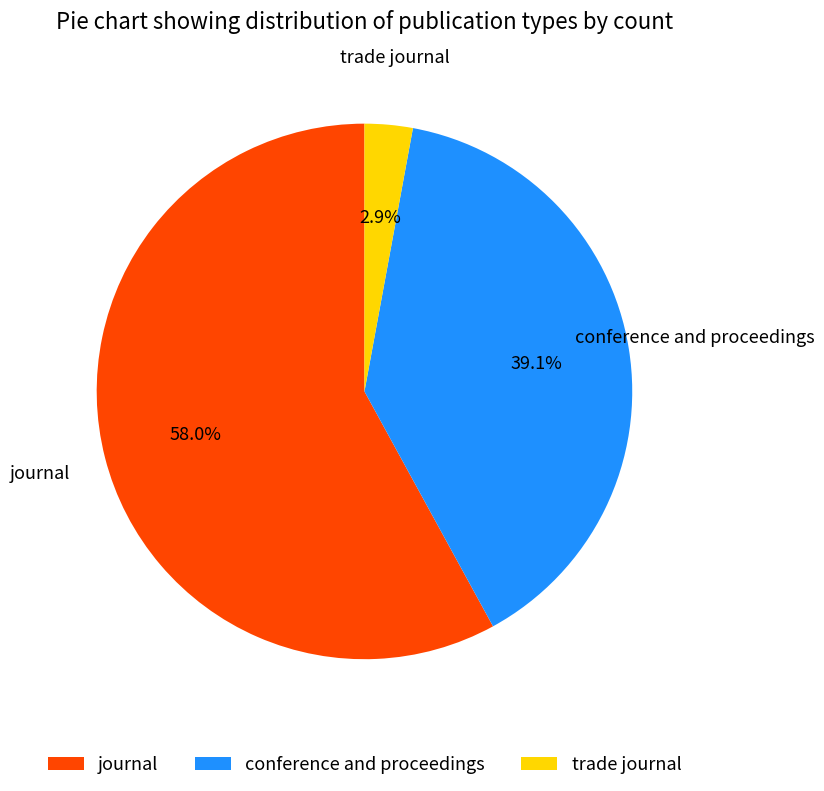

How many segments does this pie chart have?

3